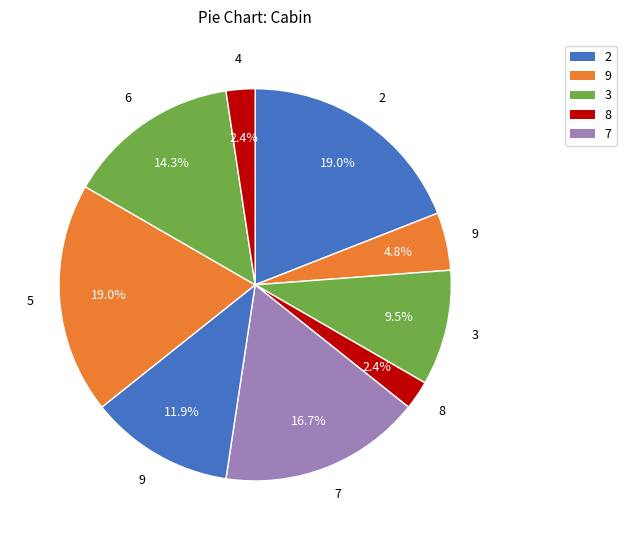

Count the number of slices in the pie.

9